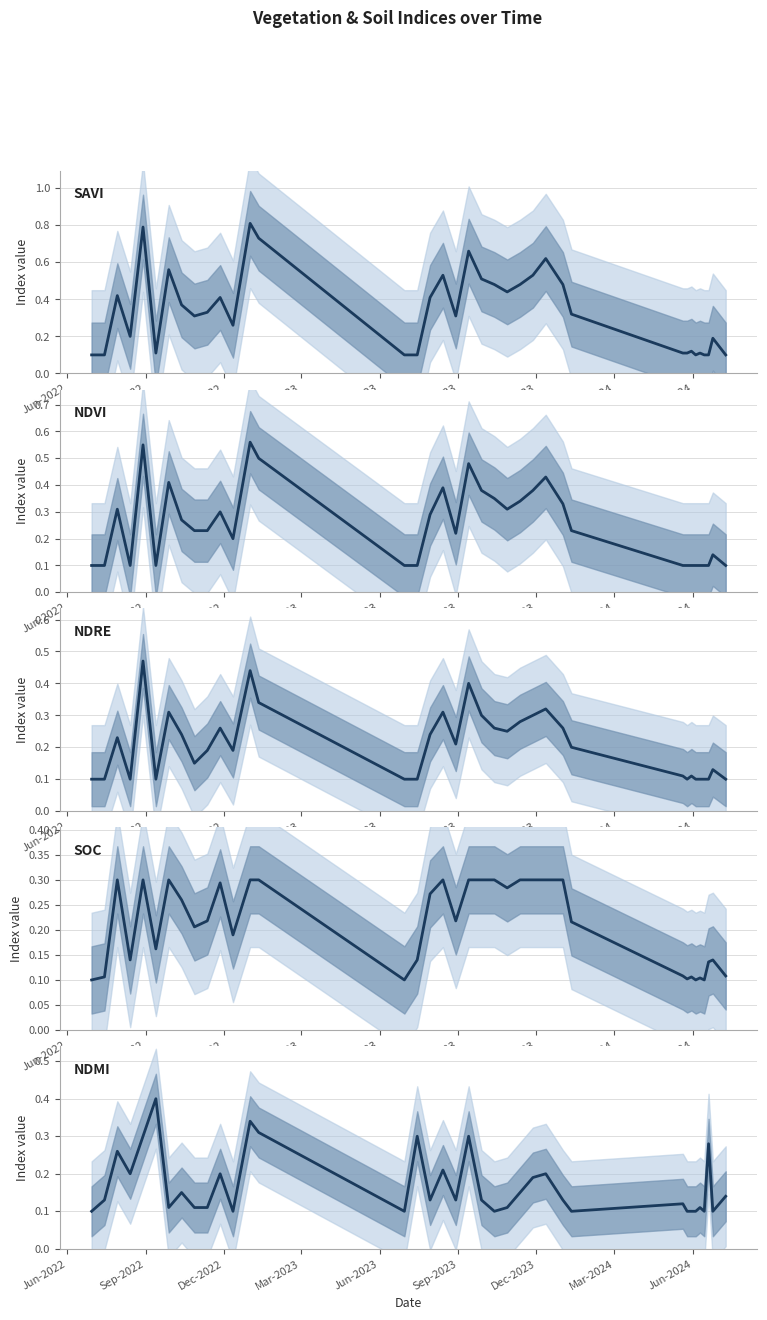

What is the value of the SOC point at the 7th from the left?

0.3